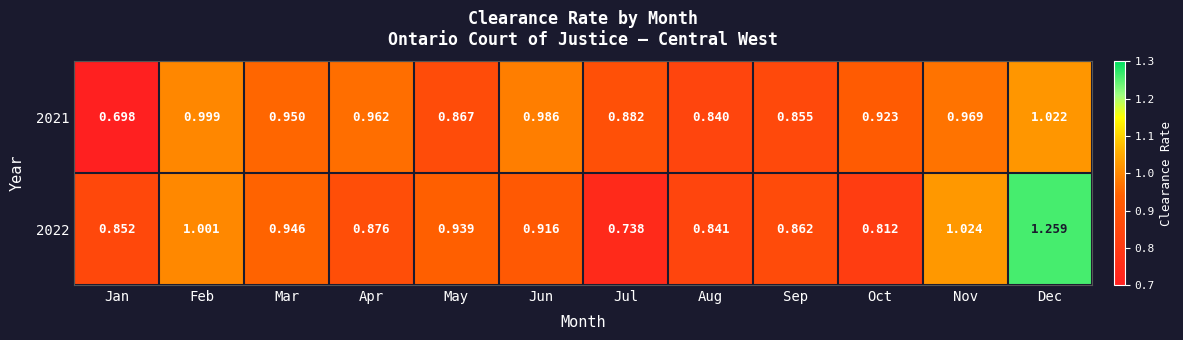

Rank the categories by 2021 value from lowest to highest.

Jan, Aug, Sep, May, Jul, Oct, Mar, Apr, Nov, Jun, Feb, Dec